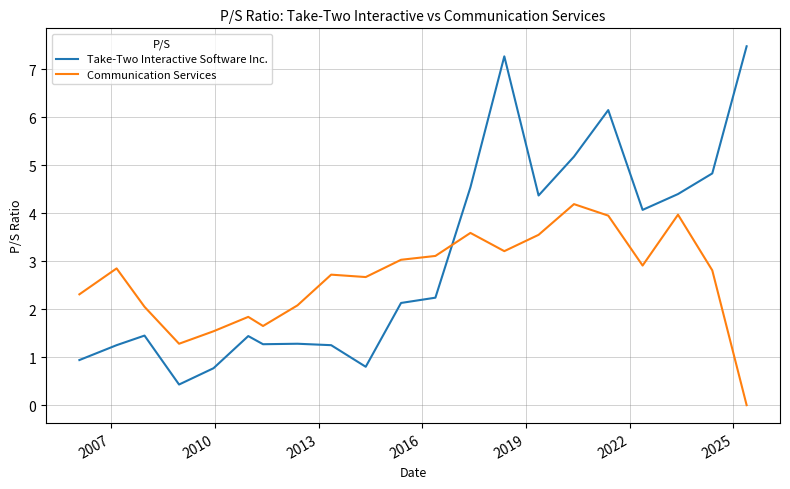

Rank the series by their average value, from lowest to highest.

Communication Services, Take-Two Interactive Software Inc.